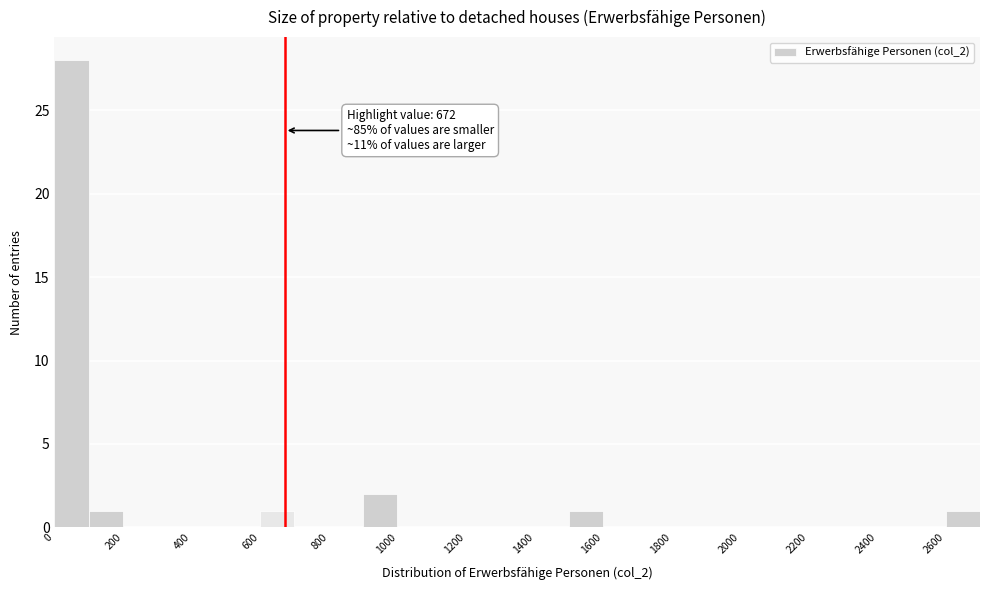

Over which range of the x-axis is the bar tallest?

0 to 100